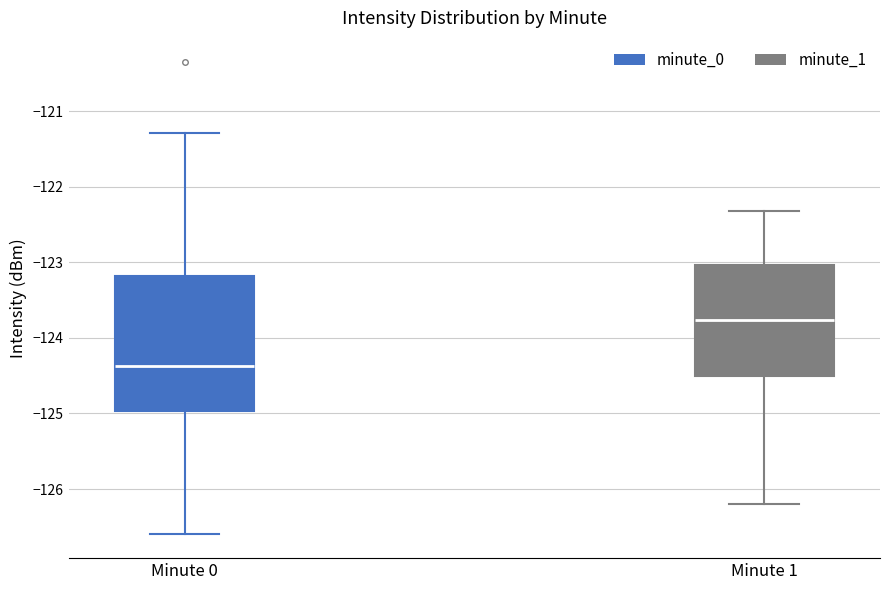

Which box has the highest median line?

Minute 1